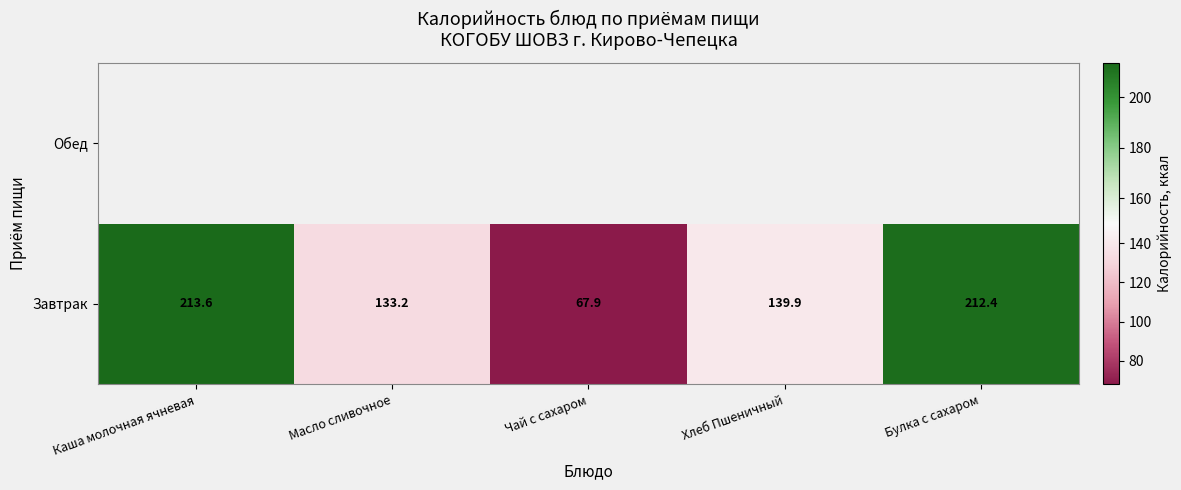

What is the maximum value for Завтрак?

213.6